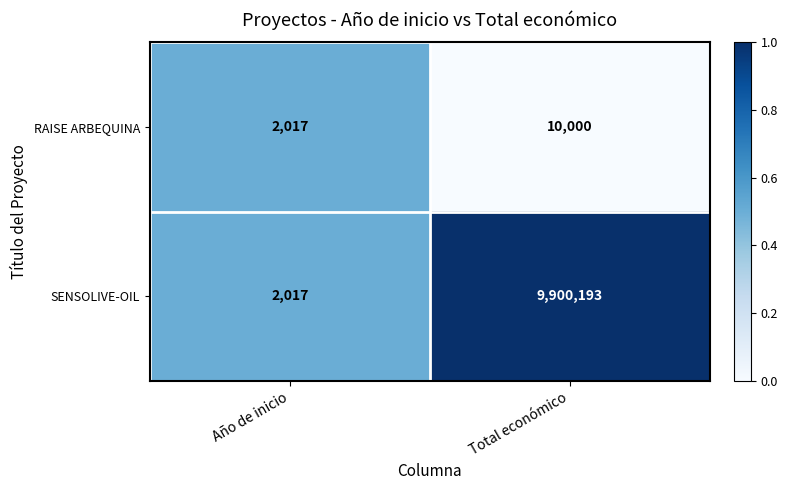

At which category is the sum across all series the highest?

Total económico